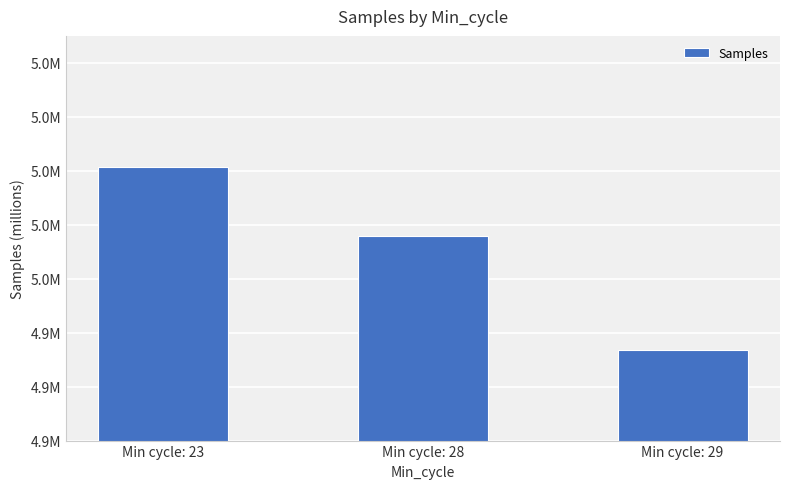

Does the chart contain any negative values?

No